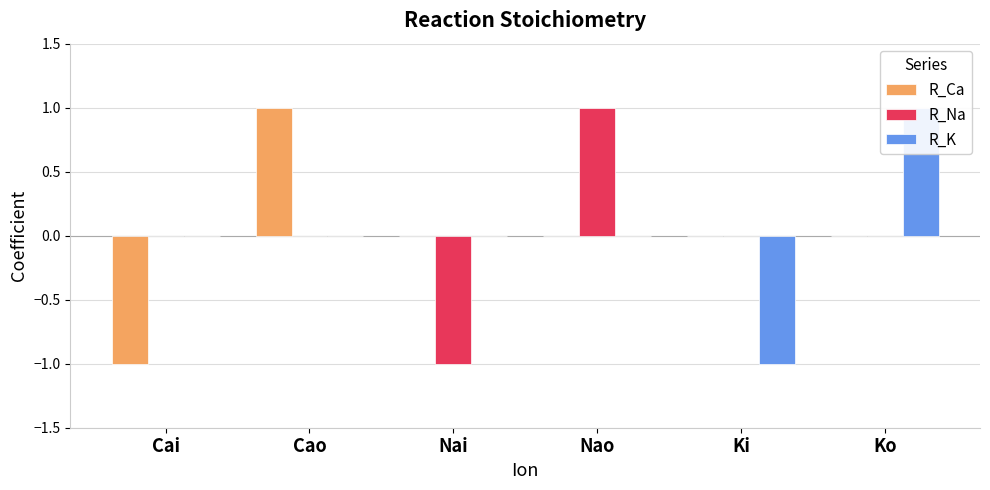

What position from the right is Ko?

1